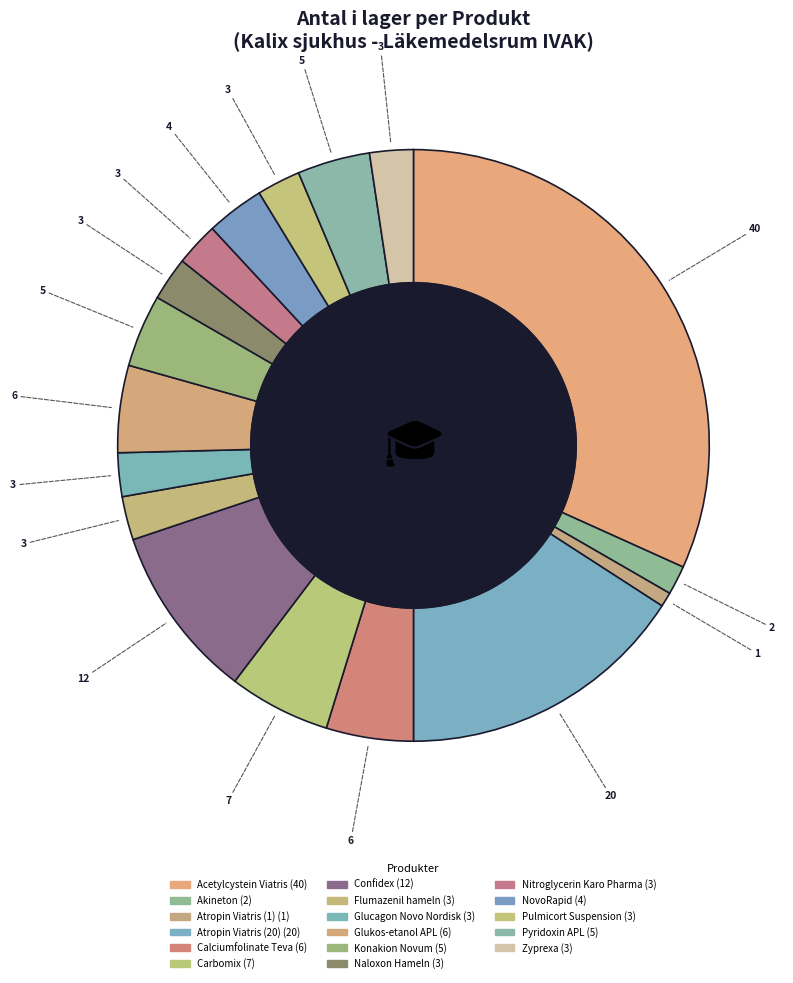

Count the number of slices in the pie.

17